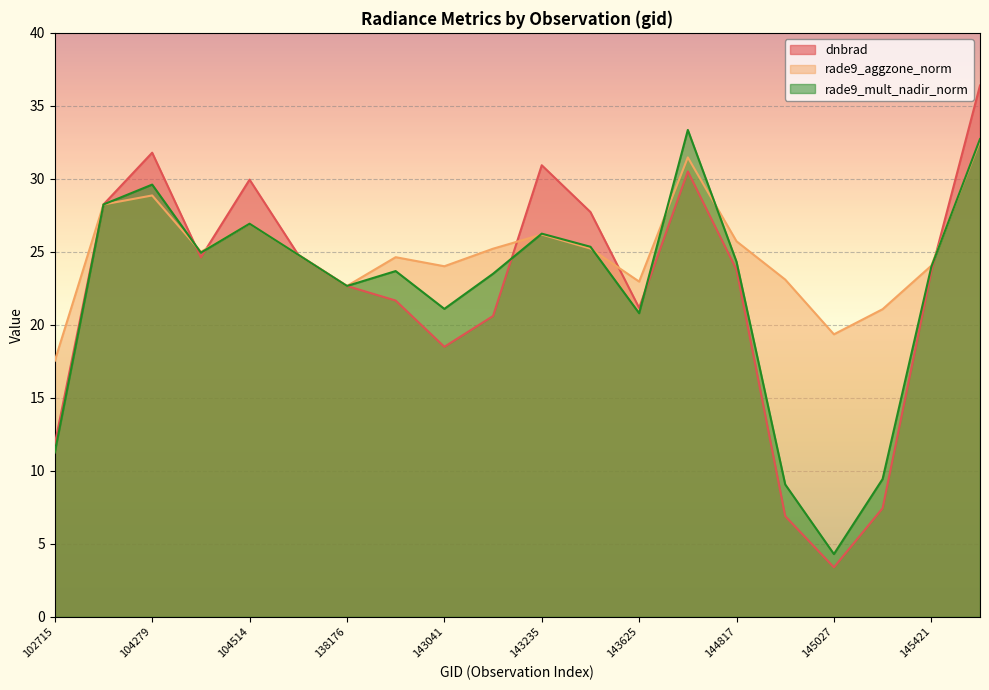

The rade9_aggzone_norm series shows 13.2 at 138368. True or false?

False